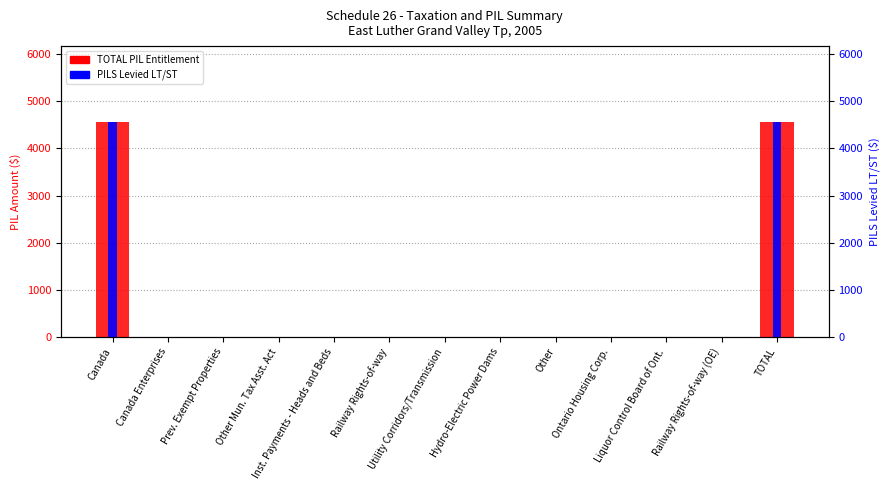

Are the bars grouped side by side (vs. stacked)?

Yes